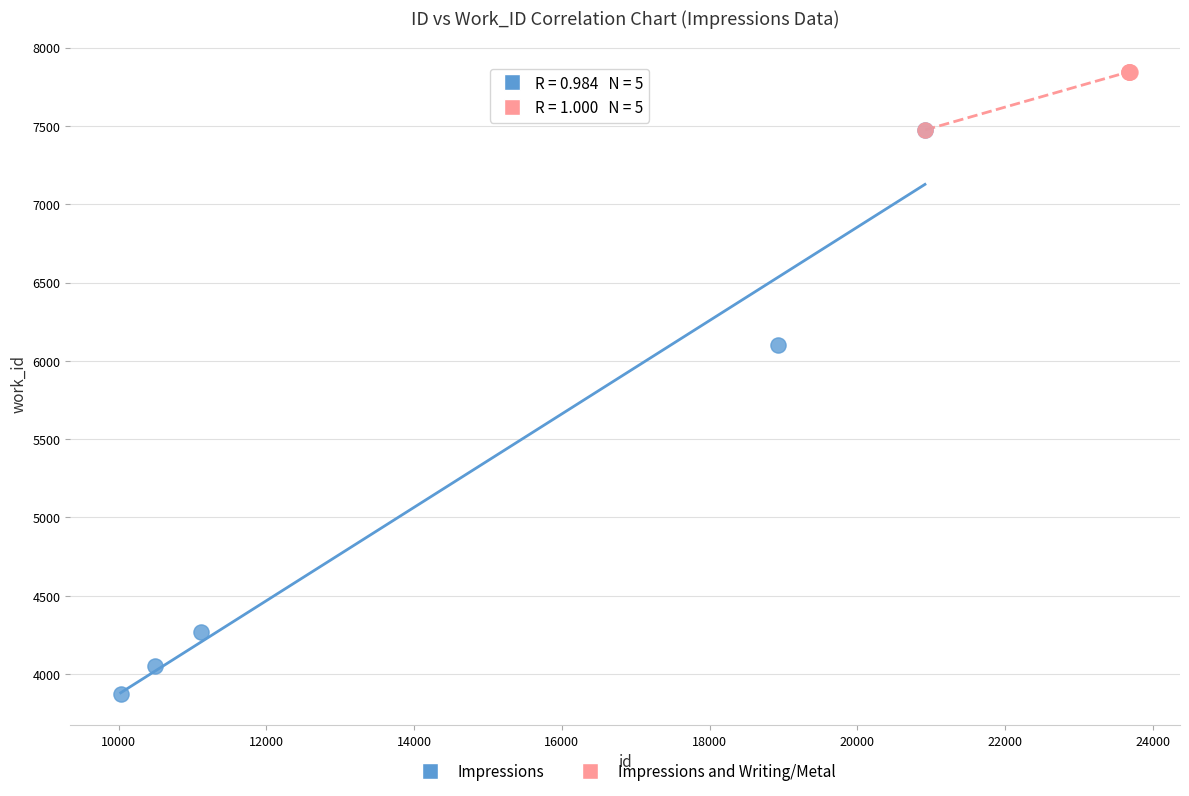

Which series has the widest spread of Y values?

Impressions